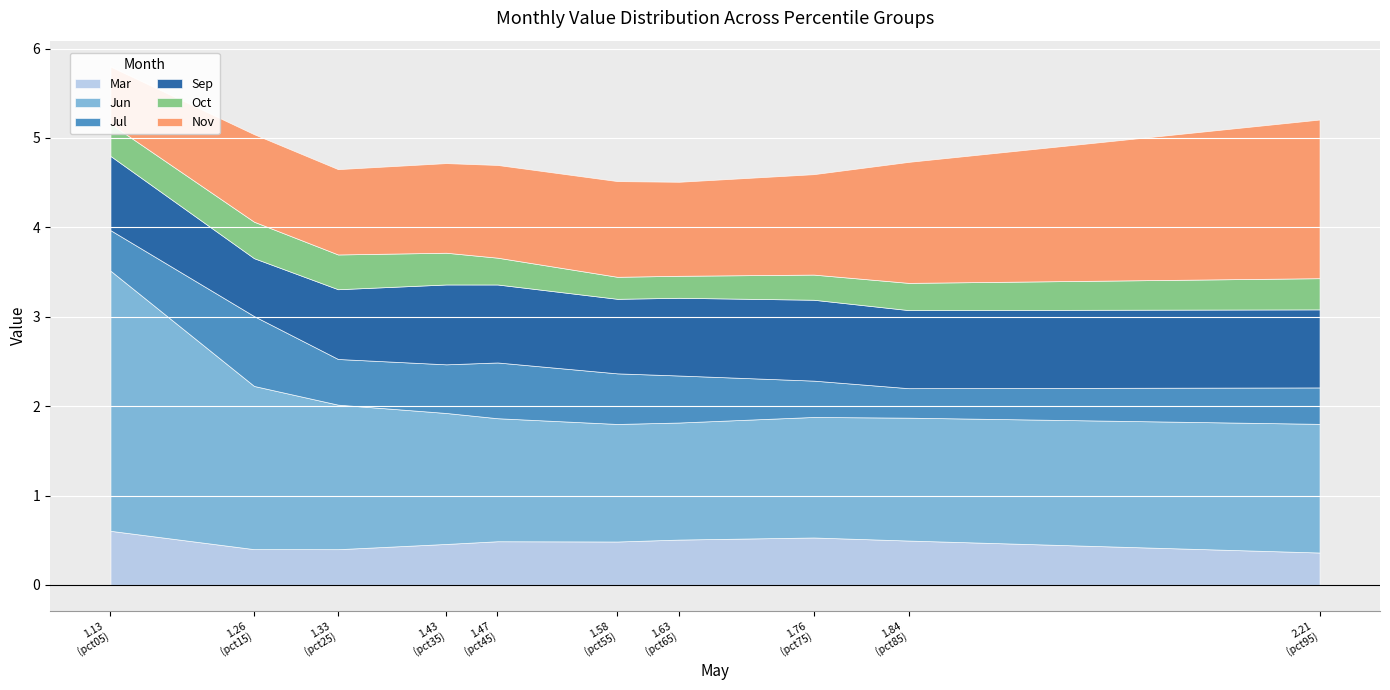

True or false: Jul has a value of 1.0 at pct45.

False